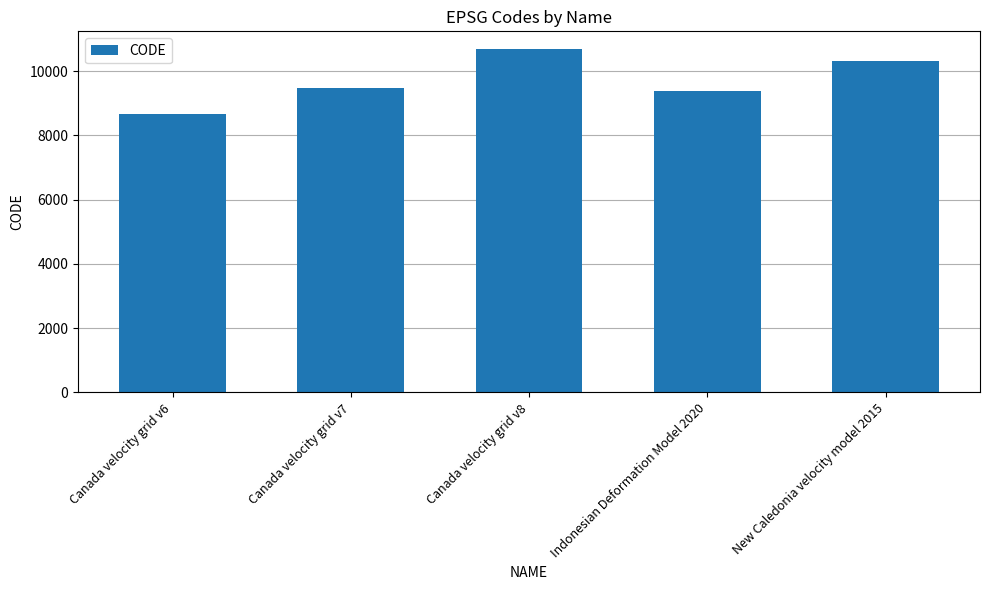

What is the change in value from Canada velocity grid v7 to New Caledonia velocity model 2015?

+840